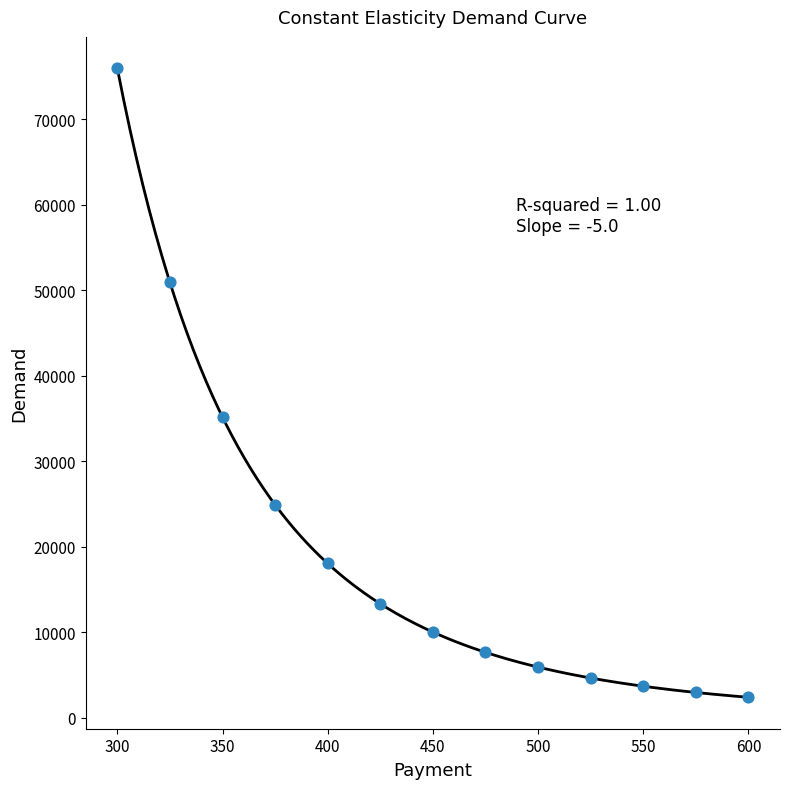

What Y value in the scatter plot is closest to 39155?

35133.6